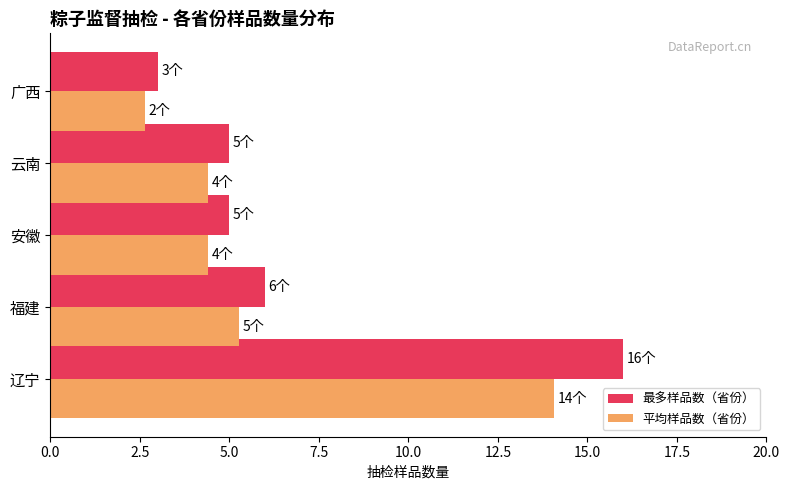

How many data points does each series have?

5